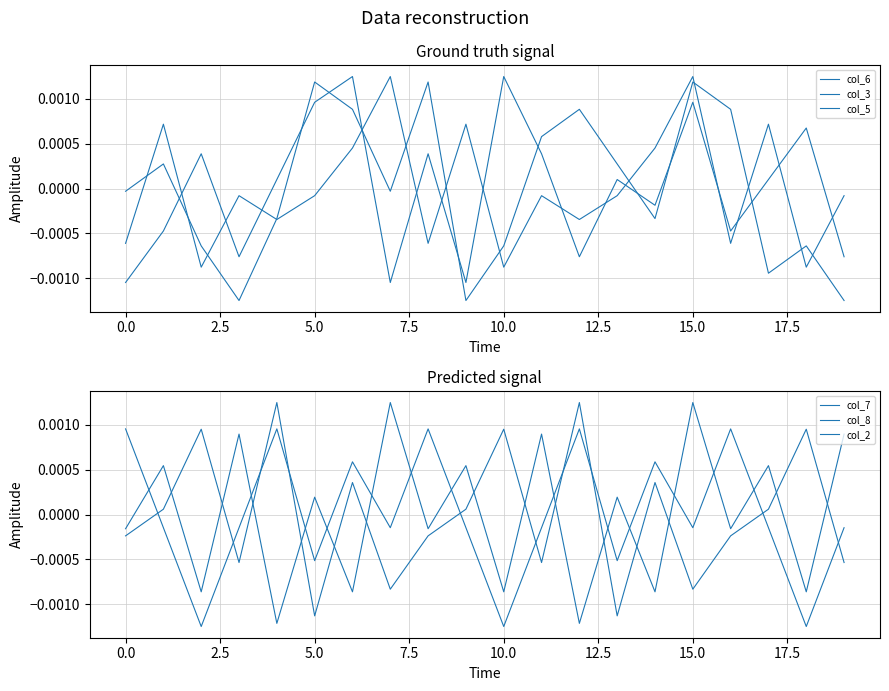

True or false: col_8 has a value of 0.0 at 19.

False